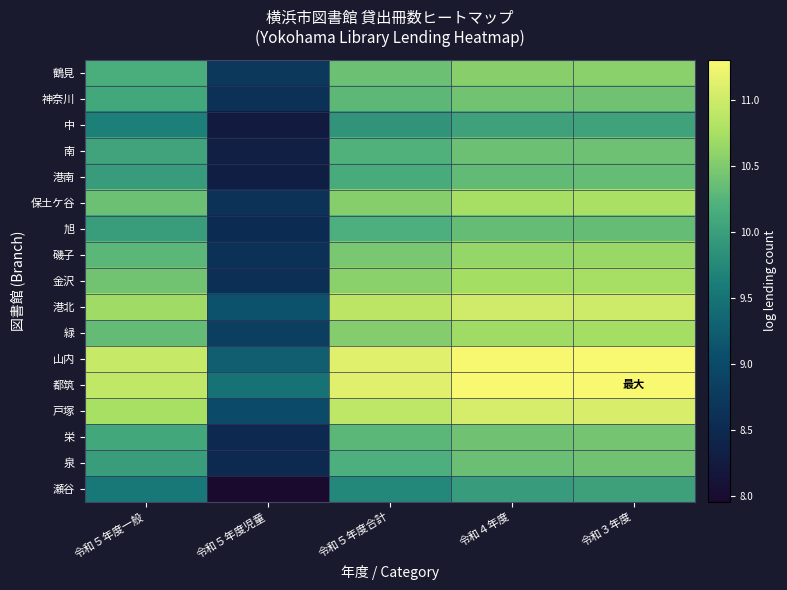

Rank the series by their maximum value, from lowest to highest.

瀬谷, 中, 港南, 旭, 南, 泉, 神奈川, 栄, 鶴見, 磯子, 緑, 金沢, 保土ケ谷, 港北, 戸塚, 山内, 都筑